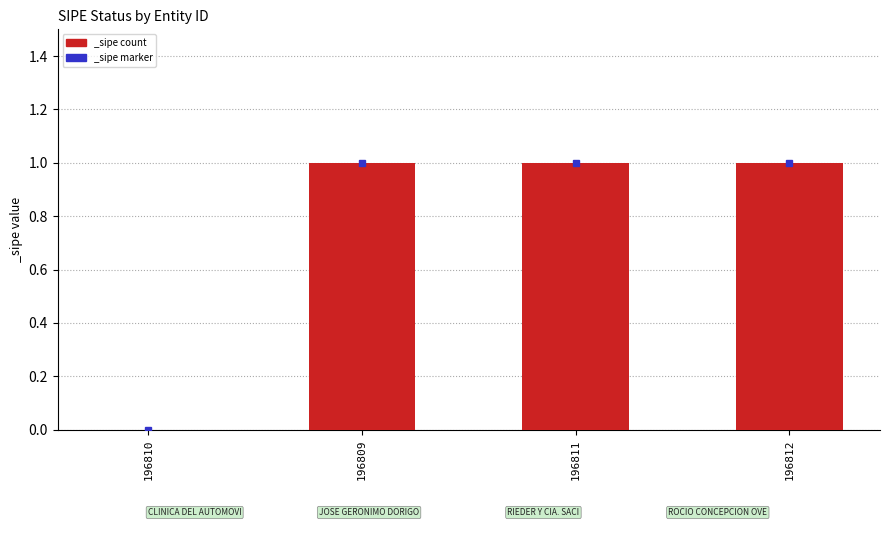

What is the change in value from 196810 to 196812?

+1